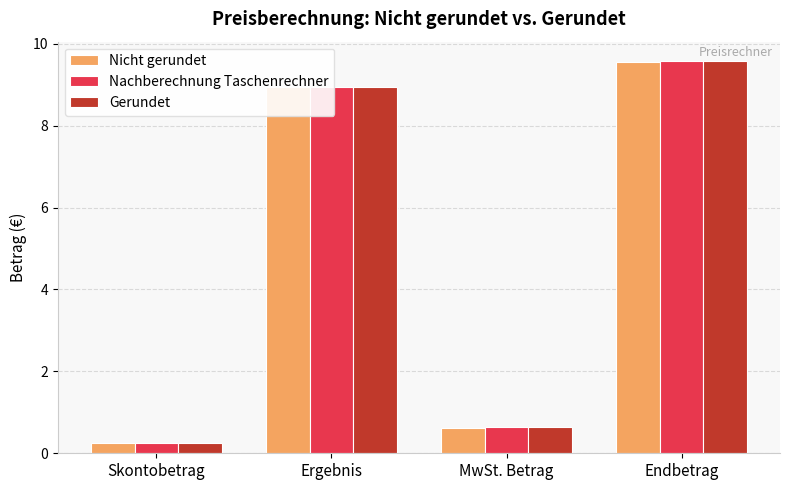

What is the label of the 1st bar from the right?

Endbetrag